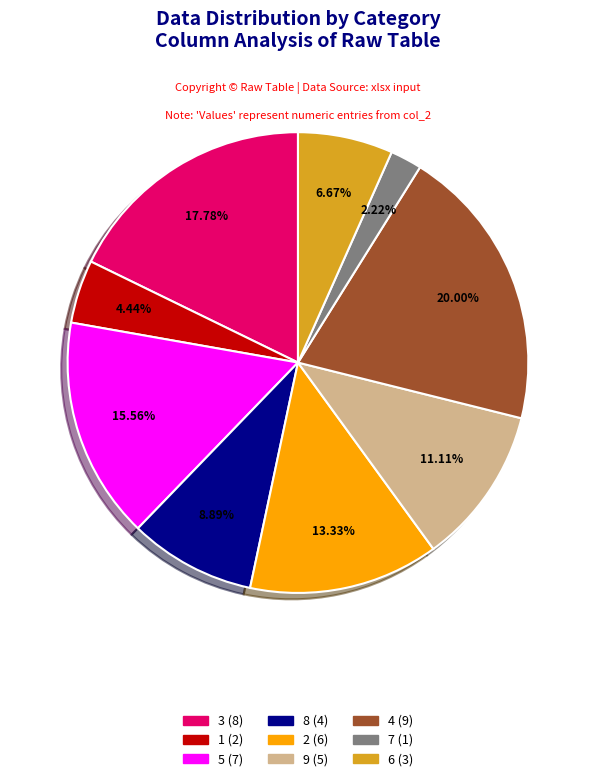

To the nearest percent, what is the average slice percentage?

11%